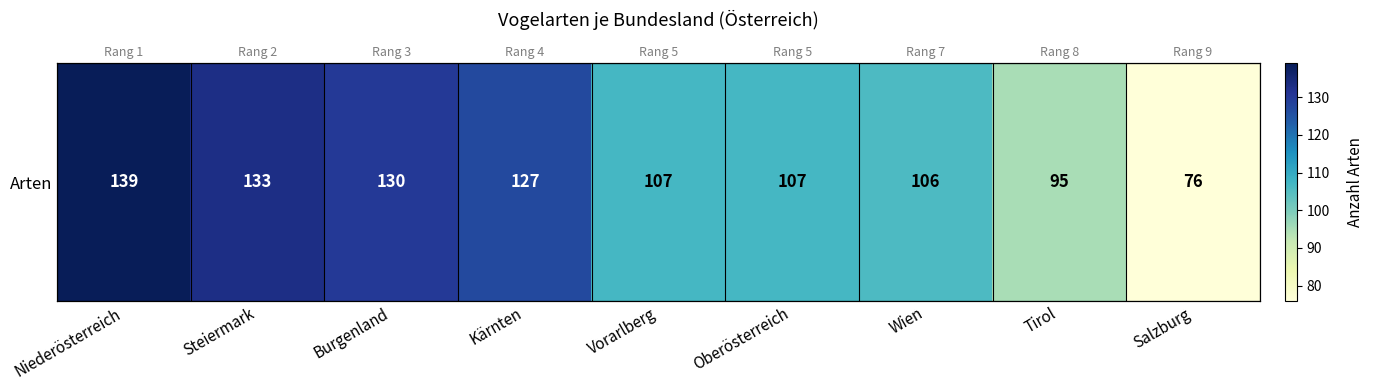

Count the number of data series in this chart.

1